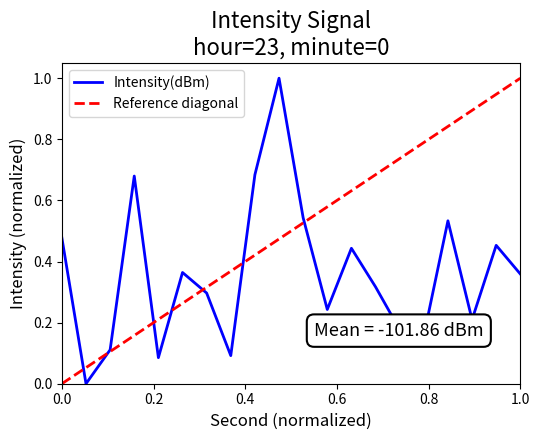

Is it true that the value at 18 is 1.7?

False